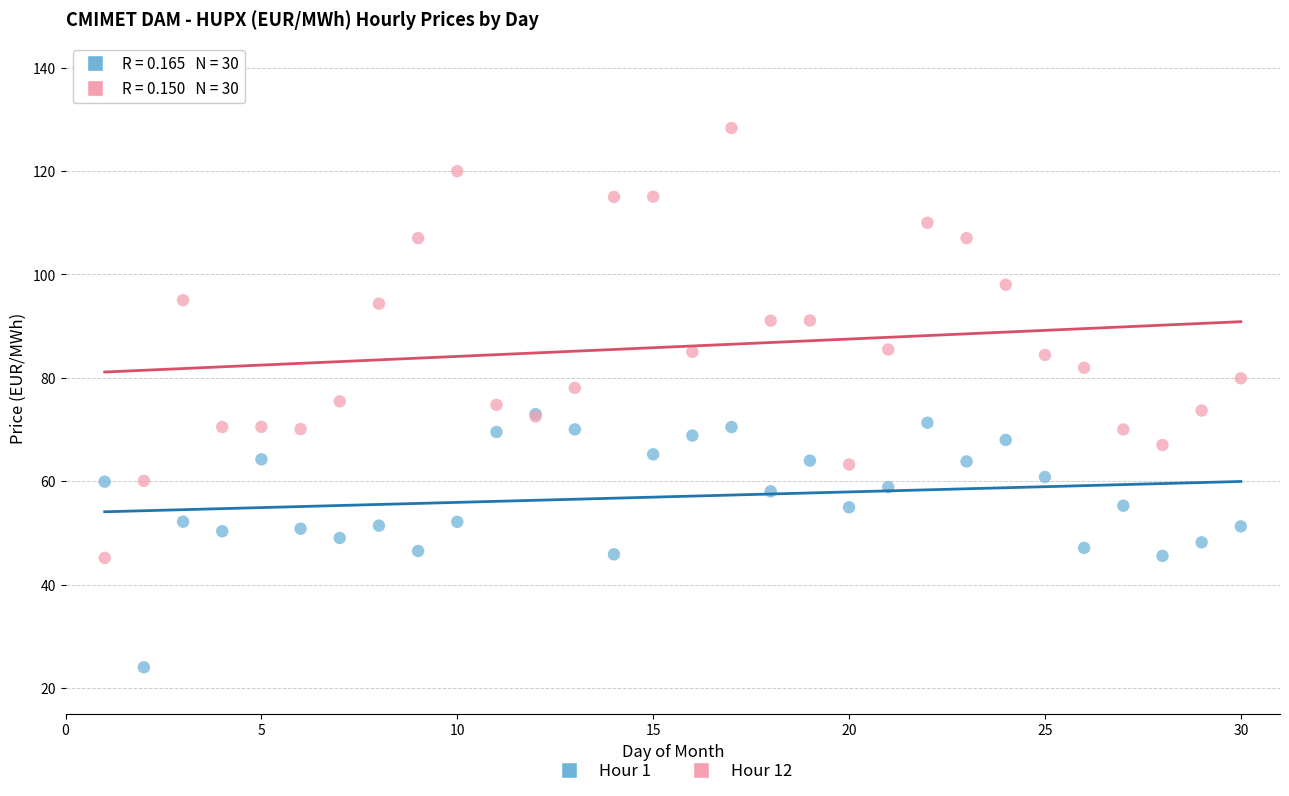

Which series reaches the minimum Y coordinate?

Hour 1